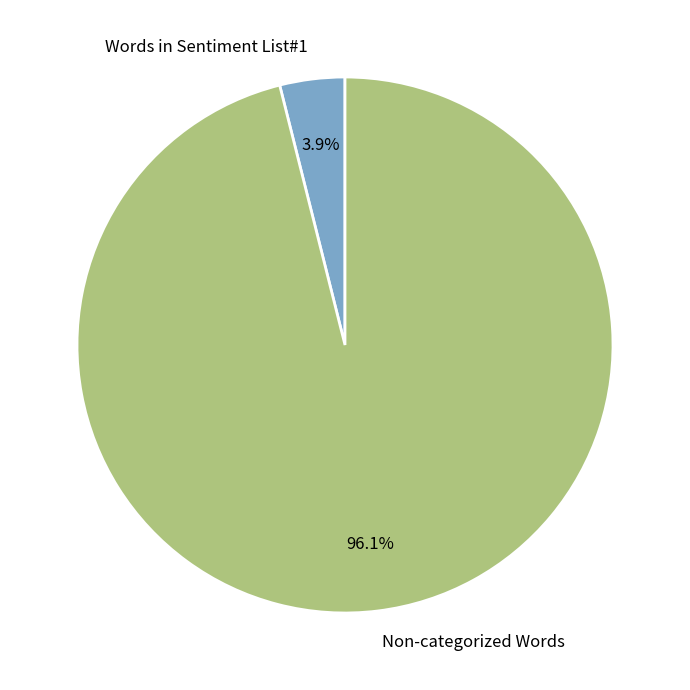

What percentage is NOT represented by Non-categorized Words?

3.9%